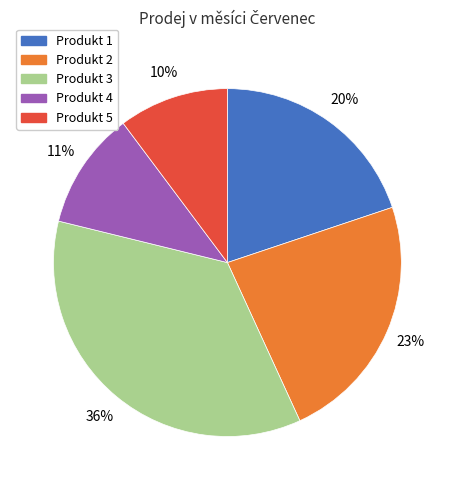

To the nearest percent, what is the difference between the Produkt 4 and Produkt 5 slice percentages?

1%